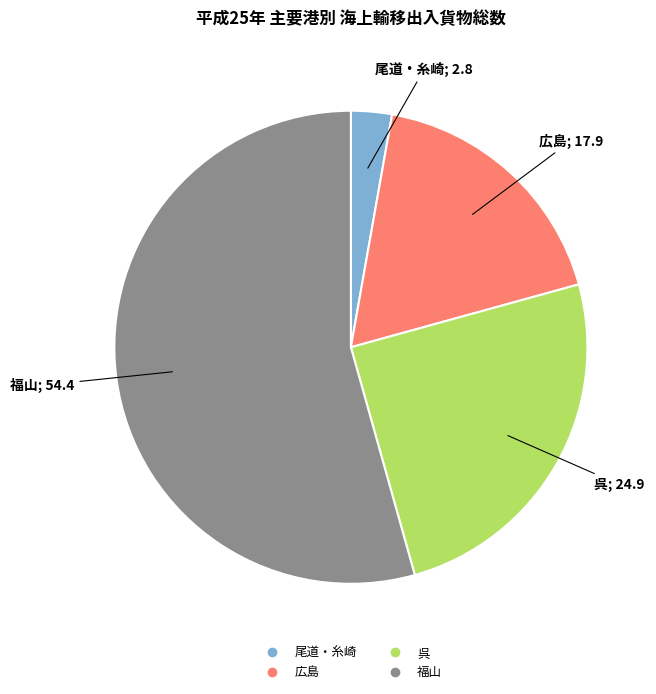

Which slice is the smallest?

尾道・糸崎